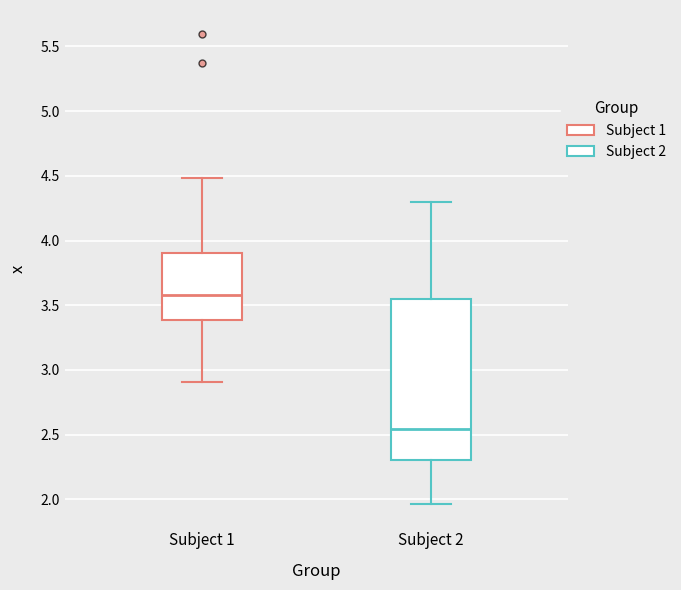

Where does the median line of the box for Subject 1 sit on the y-axis? The values are not printed on the chart, so give them approximately, as read against the axis.

3.60